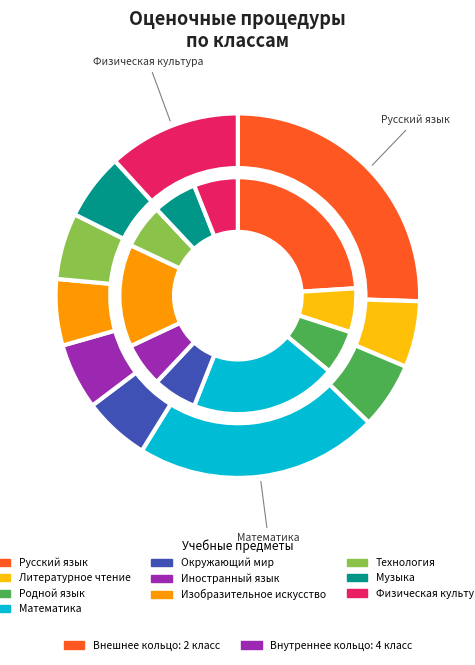

Which category has the biggest portion of the pie?

Русский язык